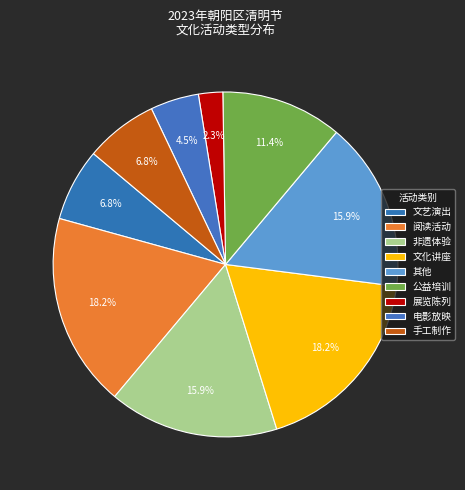

Which has a higher value, 文艺演出 or 手工制作?

文艺演出